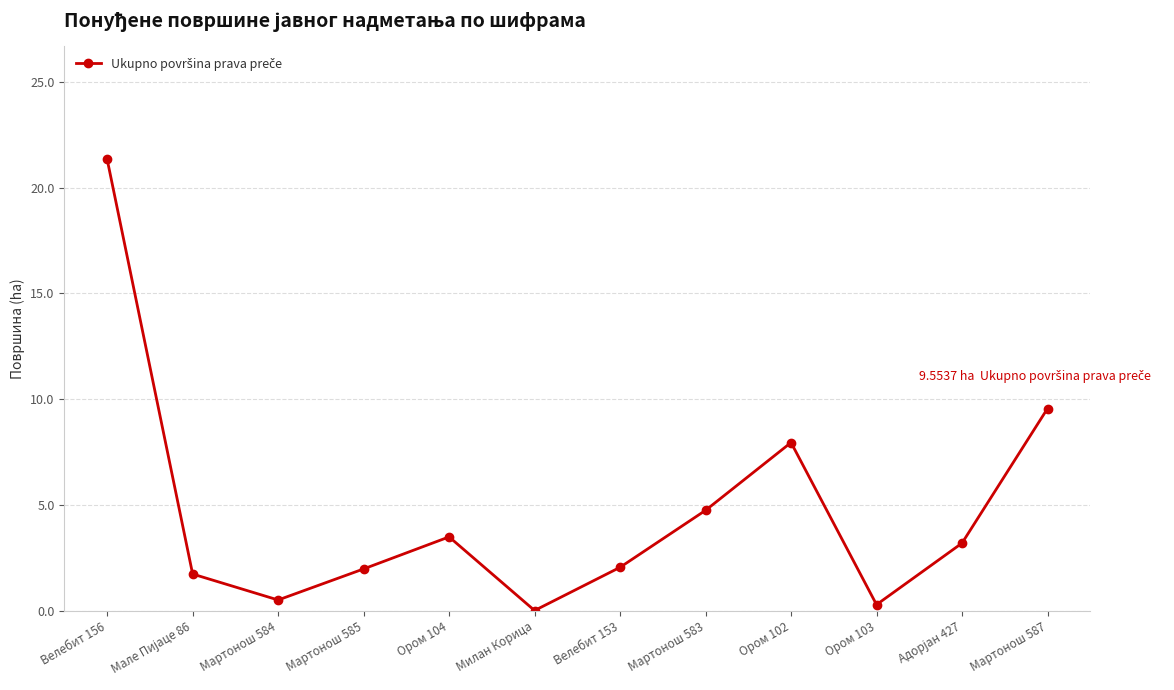

How many interior local peaks (higher than both neighbors) does the data have?

2